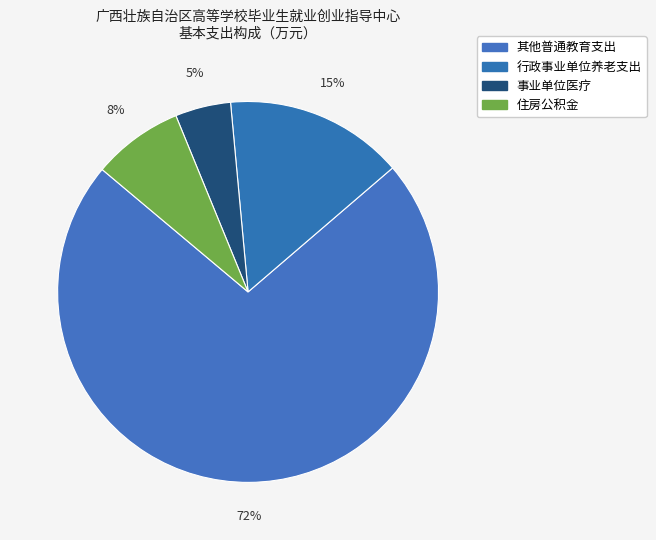

Rank the categories by value from highest to lowest.

其他普通教育支出, 行政事业单位养老支出, 住房公积金, 事业单位医疗